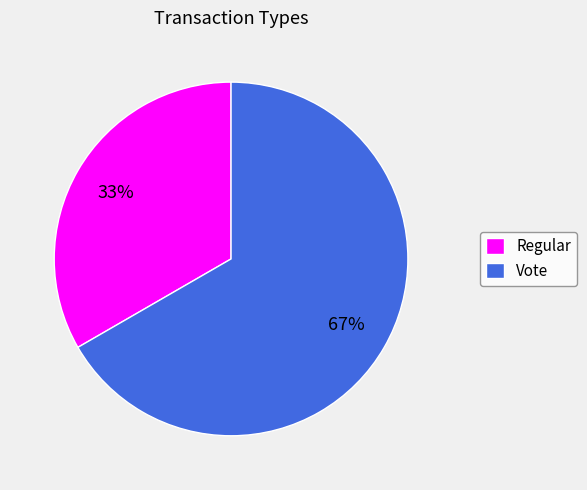

To the nearest percent, what percentage of the pie is Vote?

67%